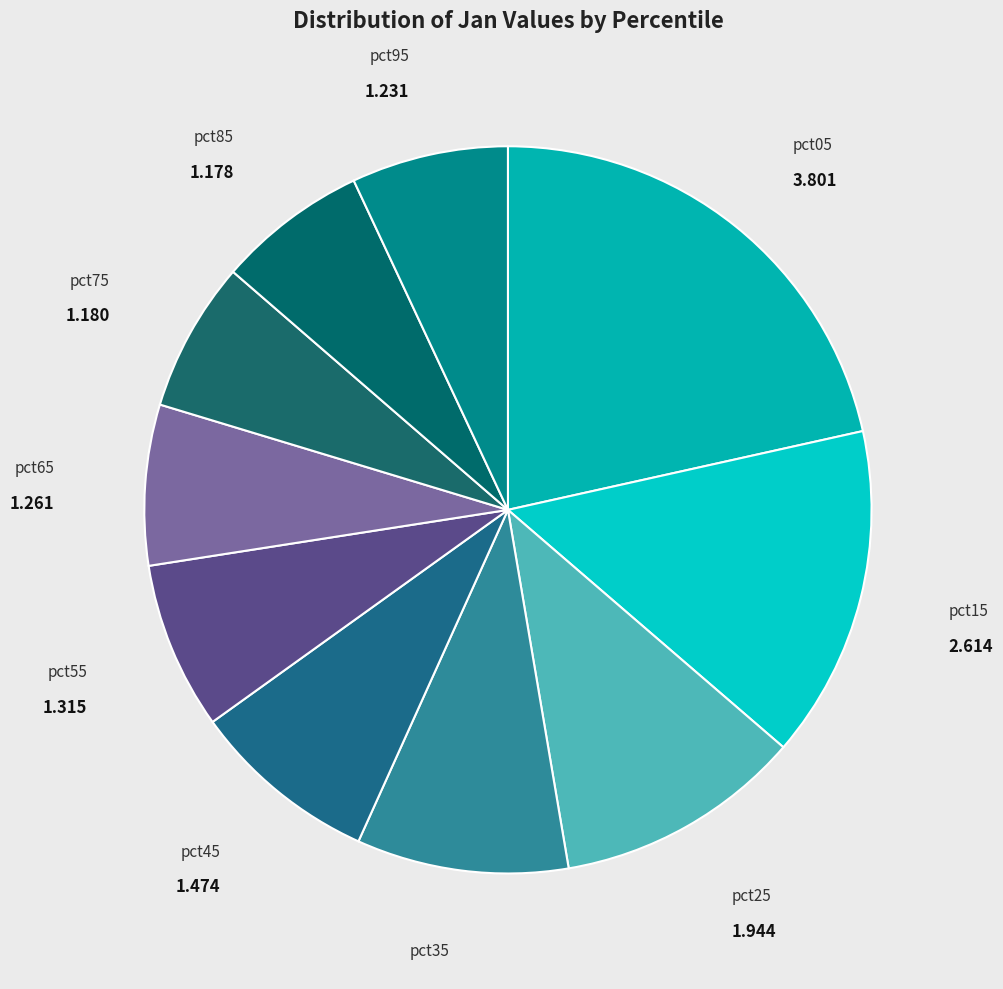

Is the sum of pct95 and pct65 greater than half?

No